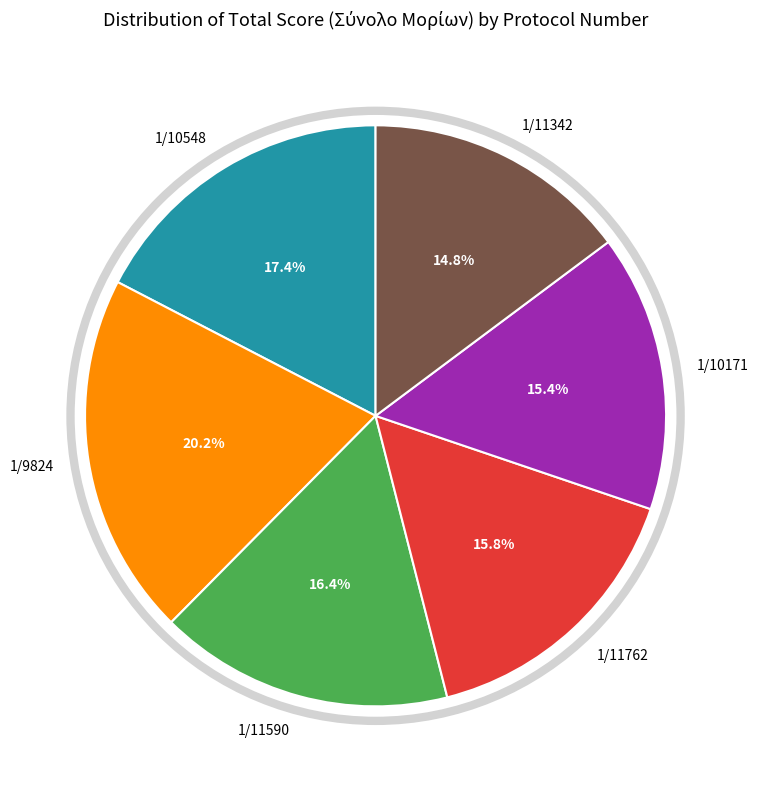

Do 1/11762 and 1/9824 together represent more than half of the pie?

No